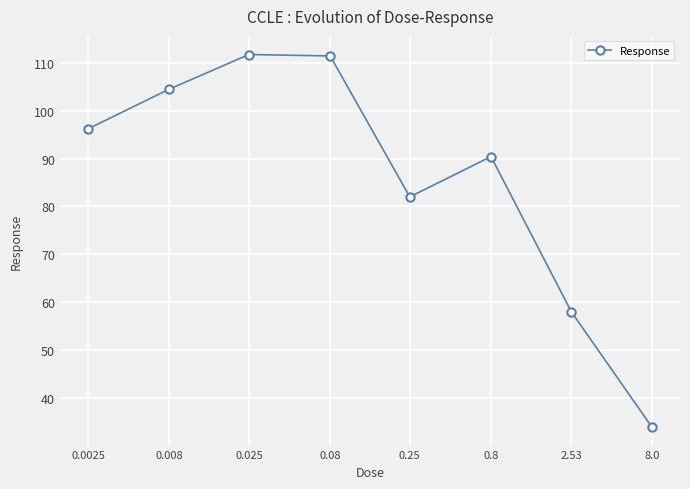

How many points are higher than both their immediate neighbors (excluding endpoints)?

2